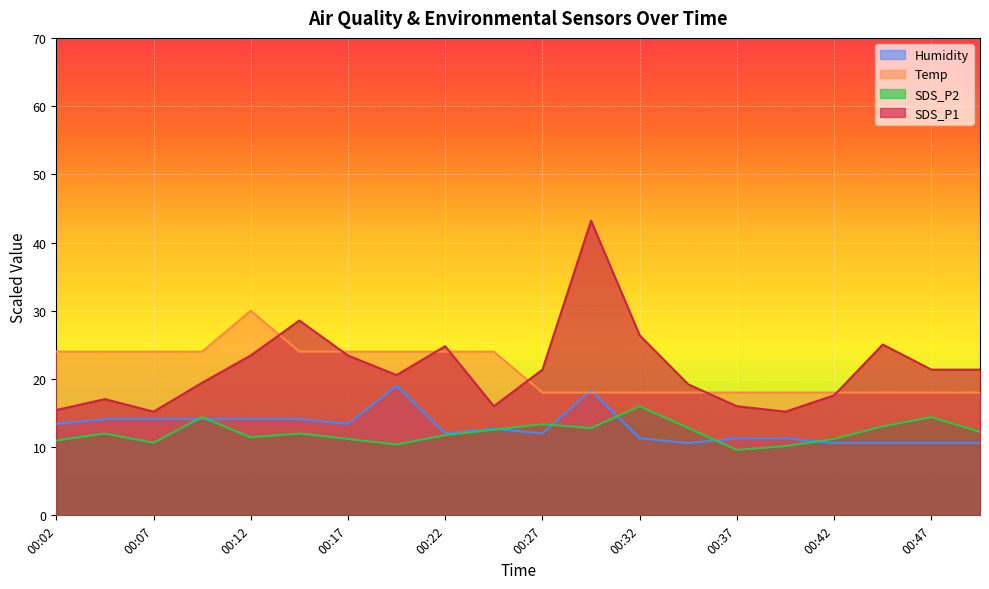

Rank the categories by Temp value from highest to lowest.

00:12, 00:02, 00:04, 00:07, 00:09, 00:15, 00:17, 00:20, 00:22, 00:25, 00:27, 00:30, 00:32, 00:35, 00:37, 00:40, 00:42, 00:45, 00:47, 00:49